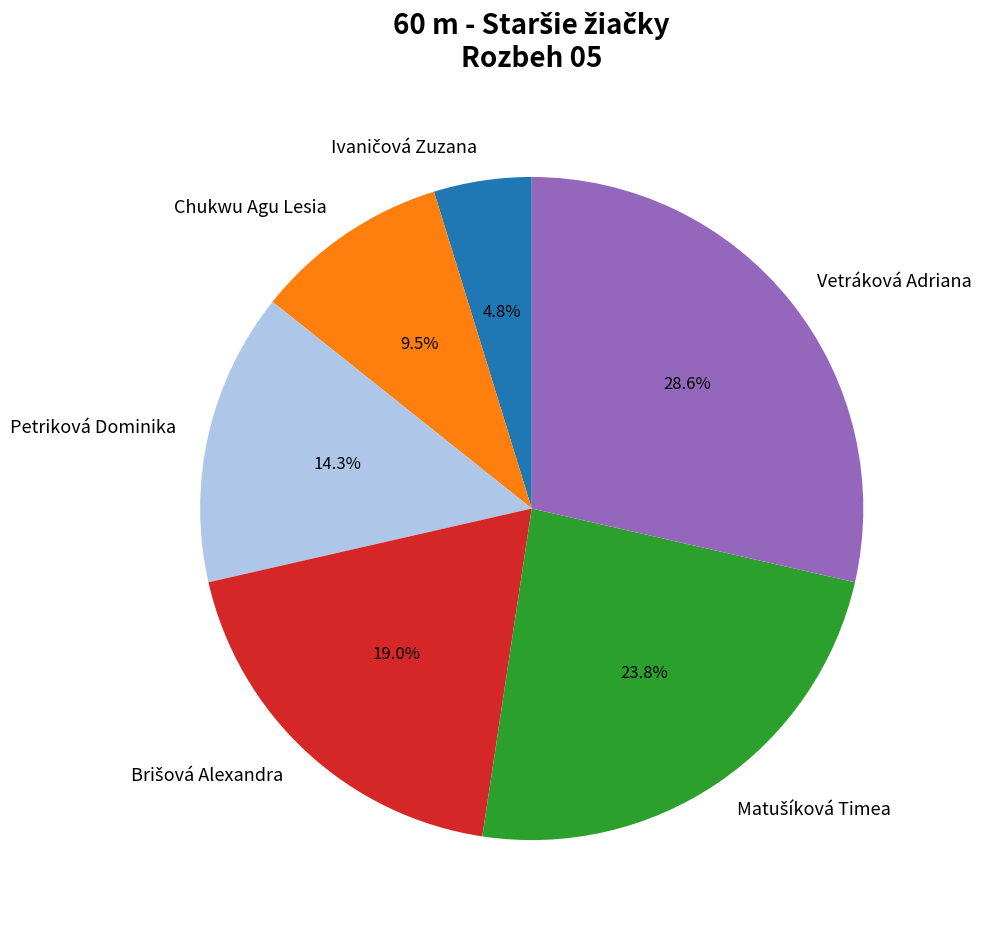

Which slice is the largest?

Vetráková Adriana